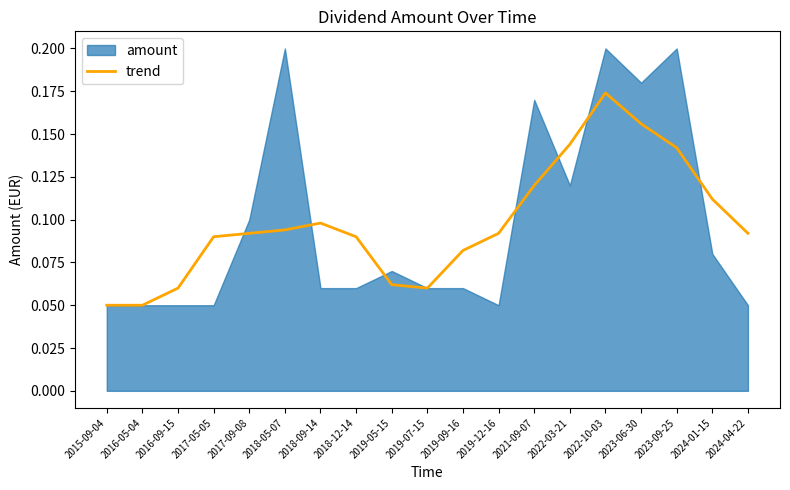

Which label corresponds to the largest value in the chart?

2022-10-03